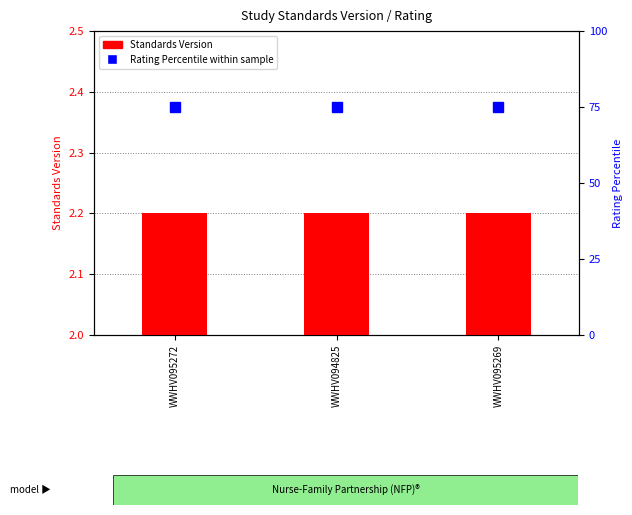

Is the value of Rating Percentile (High=75) at WWHV094825 greater than the value of Standards Version at WWHV094825?

Yes